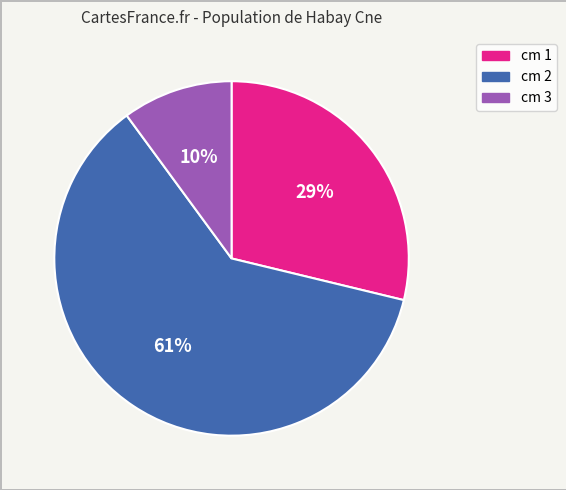

How many segments does this pie chart have?

3